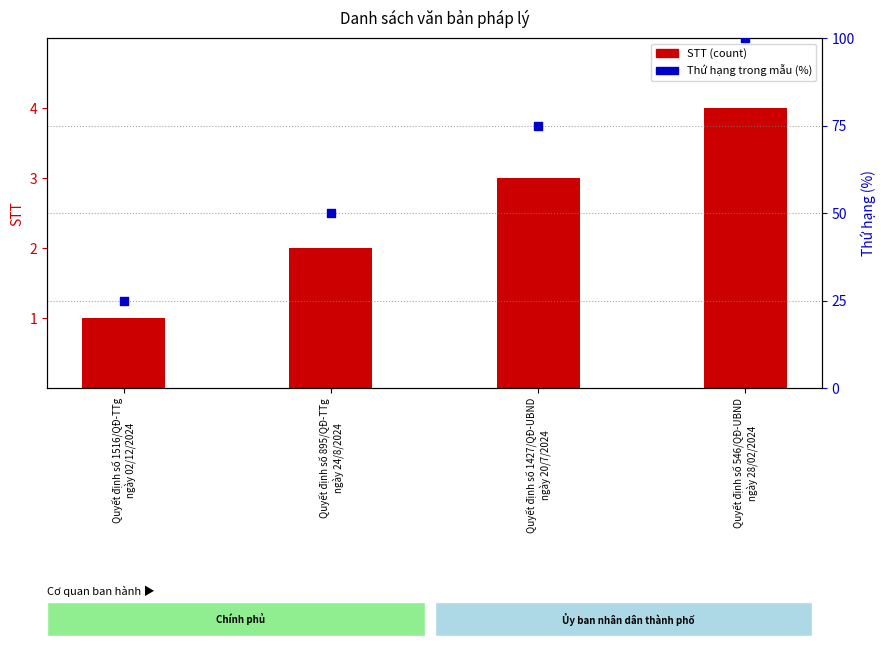

Which series has the largest total across all categories?

Thứ hạng (%)